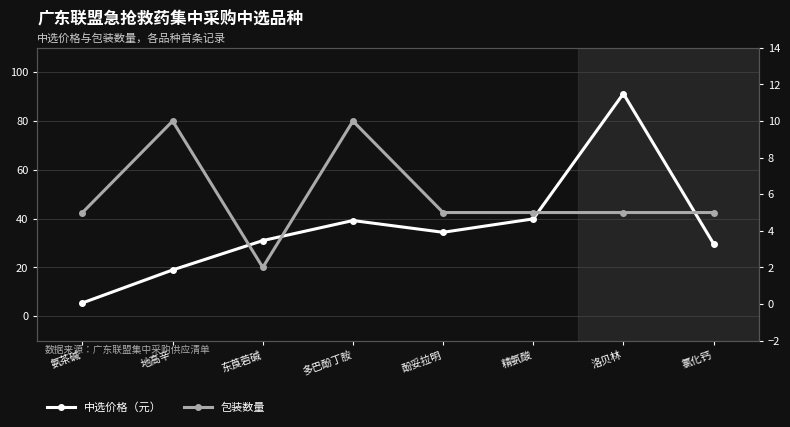

What is the spread (max minus min) of values at 洛贝林?

86.2